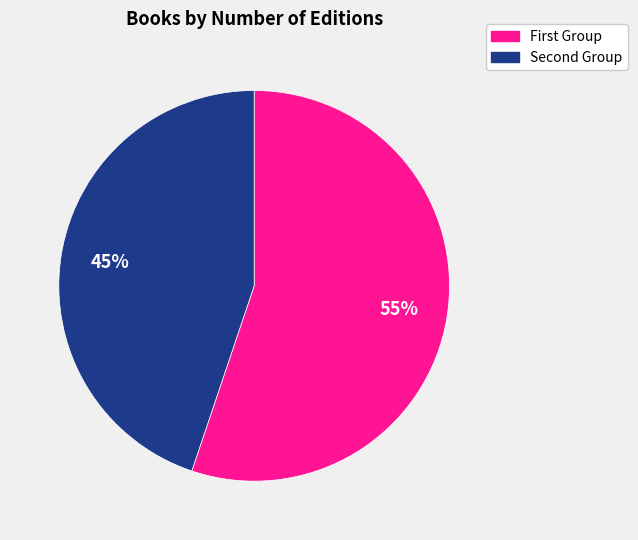

Is there any slice that represents more than half of the pie?

Yes